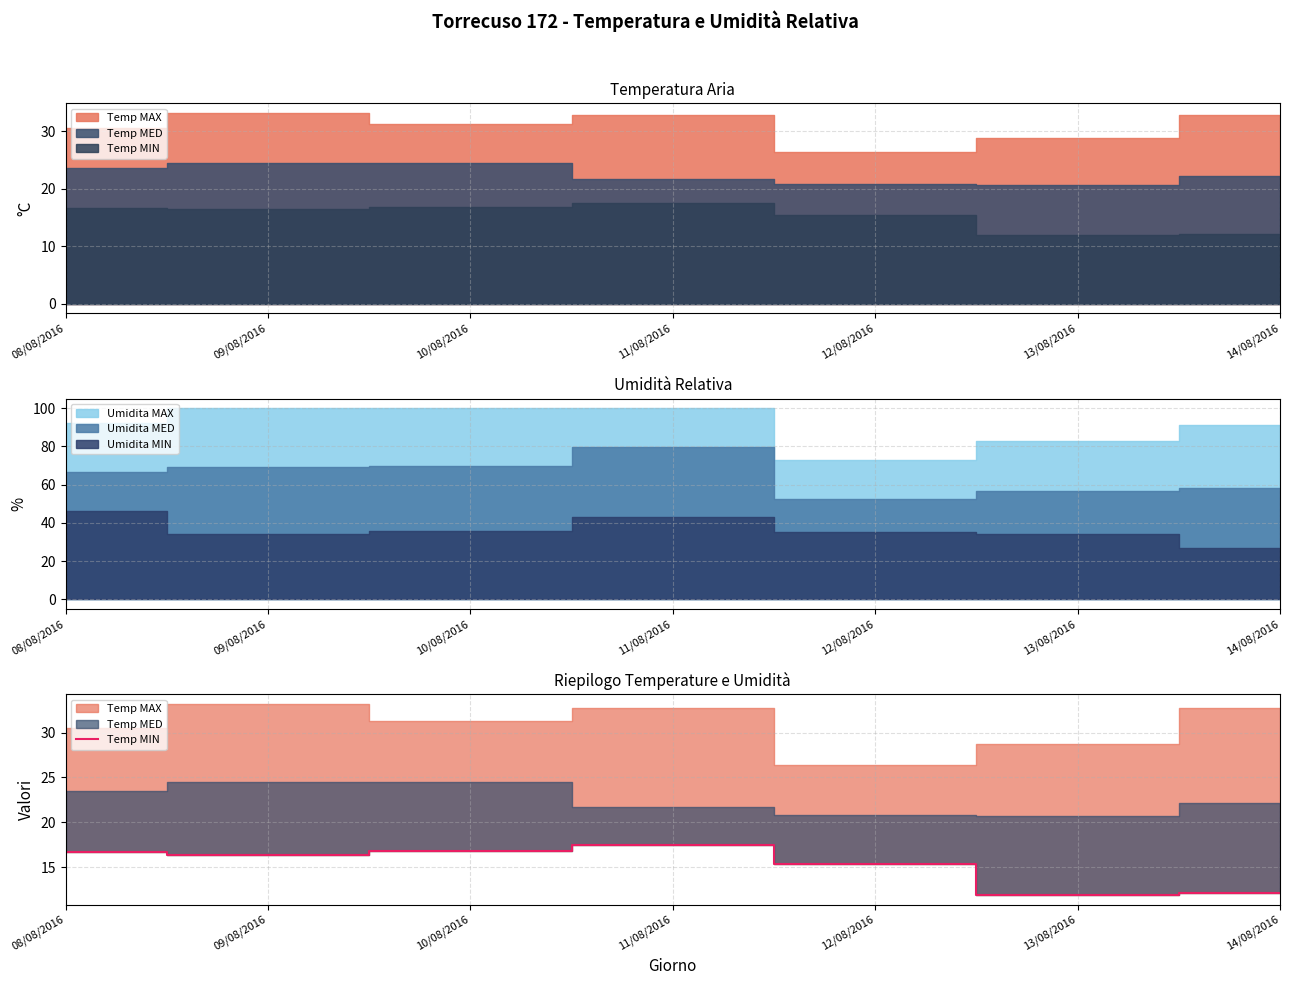

Rank the categories by value from highest to lowest.

11/08/2016, 10/08/2016, 08/08/2016, 09/08/2016, 12/08/2016, 14/08/2016, 13/08/2016